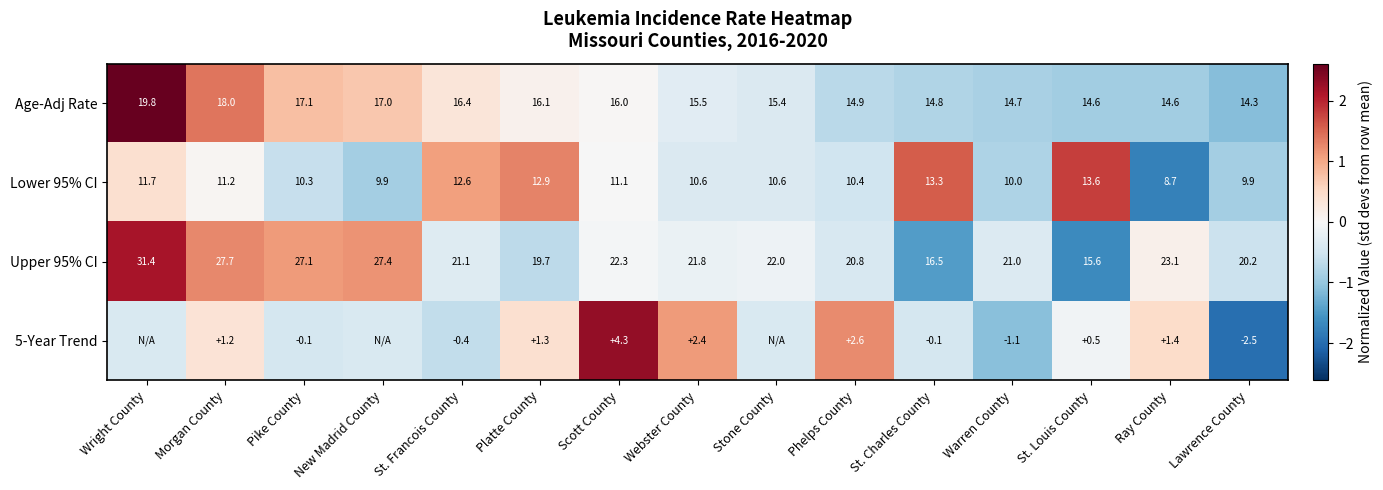

Where is Age-Adj Rate nearest to the value 17?

New Madrid County